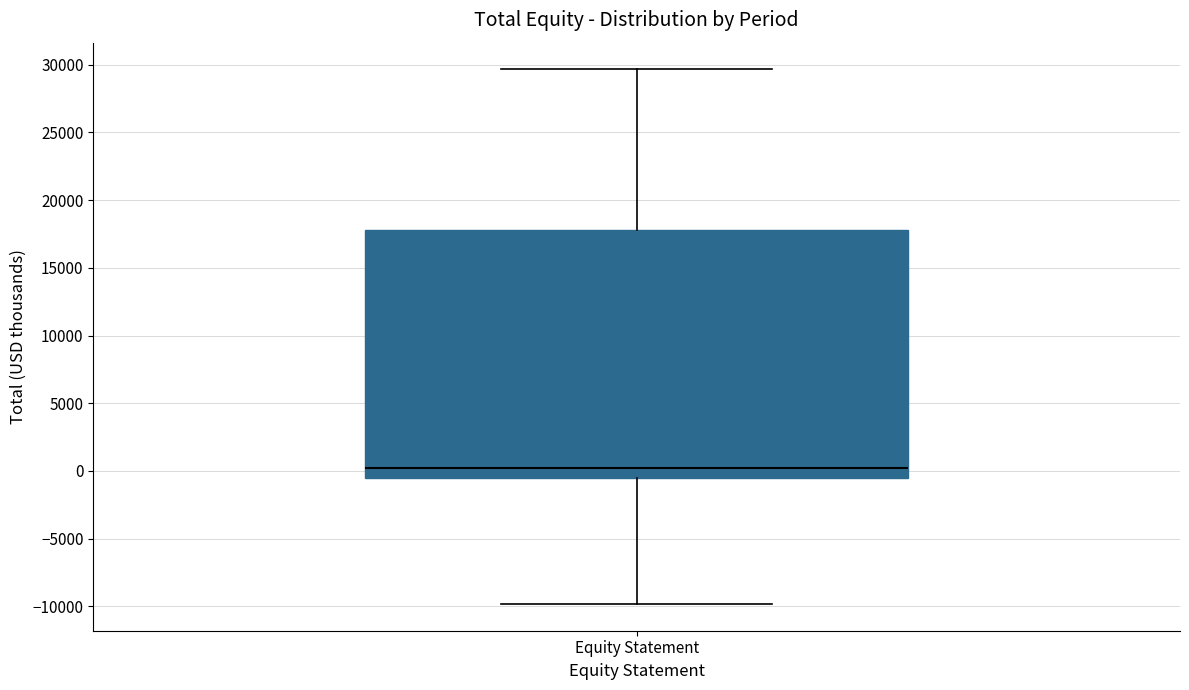

Transcribe this box plot: give where the median line is, the range the box spans, and where the two whiskers end, as read against the y-axis. The values are not printed on the chart, so give them approximately, as read against the axis.

median 0, box -500 to 18000, whiskers -10000 to 29500